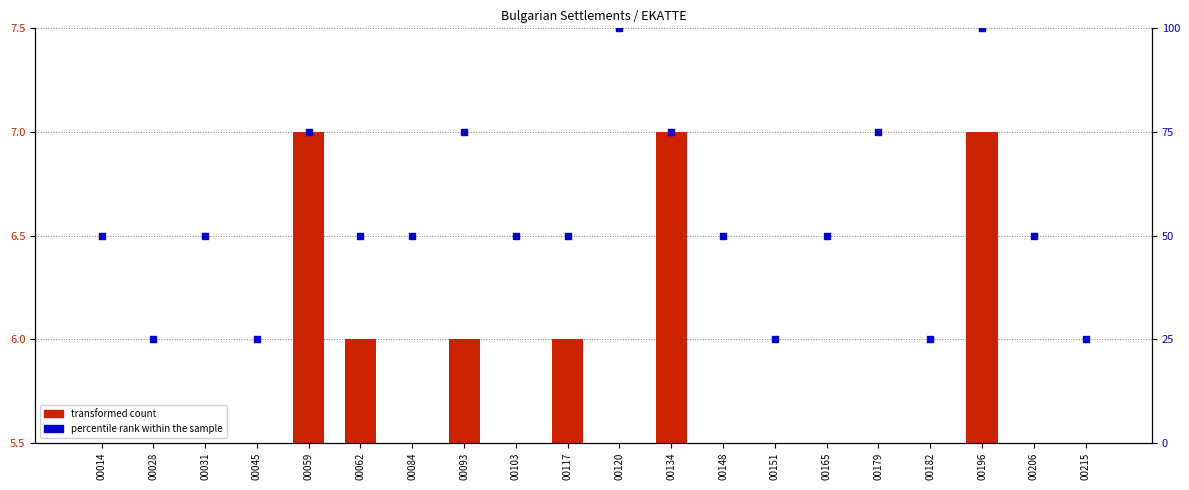

What is the total value across all series at 00084?

54